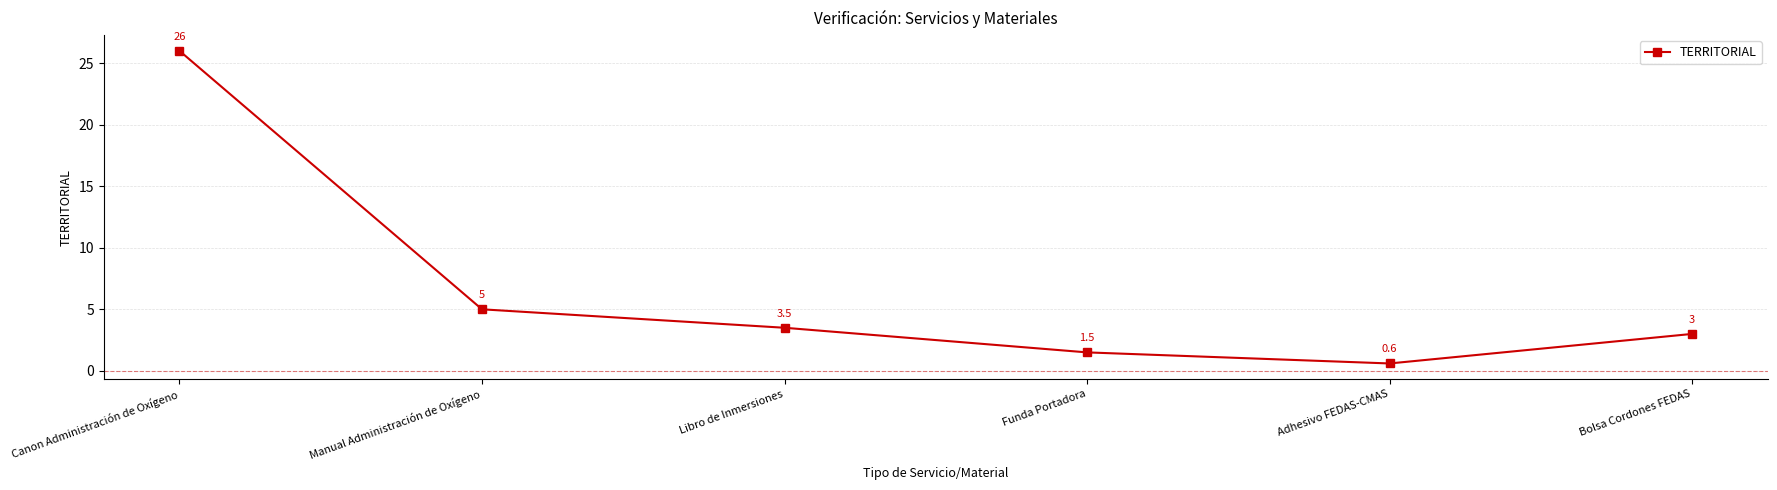

What is the change in value from Manual Administración de Oxígeno to Libro de Inmersiones?

-1.5